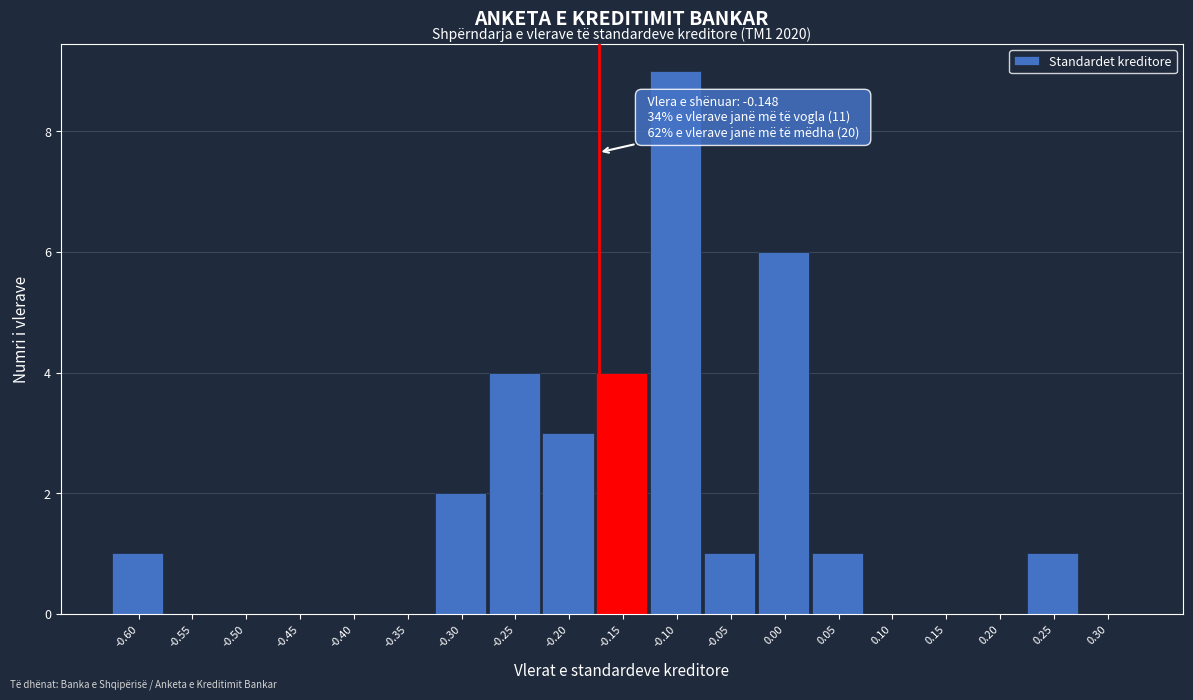

Reading left to right, list all the values displayed in this chart.

-0.60=1	-0.55=0	-0.50=0	-0.45=0	-0.40=0	-0.35=0	-0.30=2	-0.25=4	-0.20=3	-0.15=4	-0.10=9	-0.05=1	0.00=6	0.05=1	0.10=0	0.15=0	0.20=0	0.25=1	0.30=0